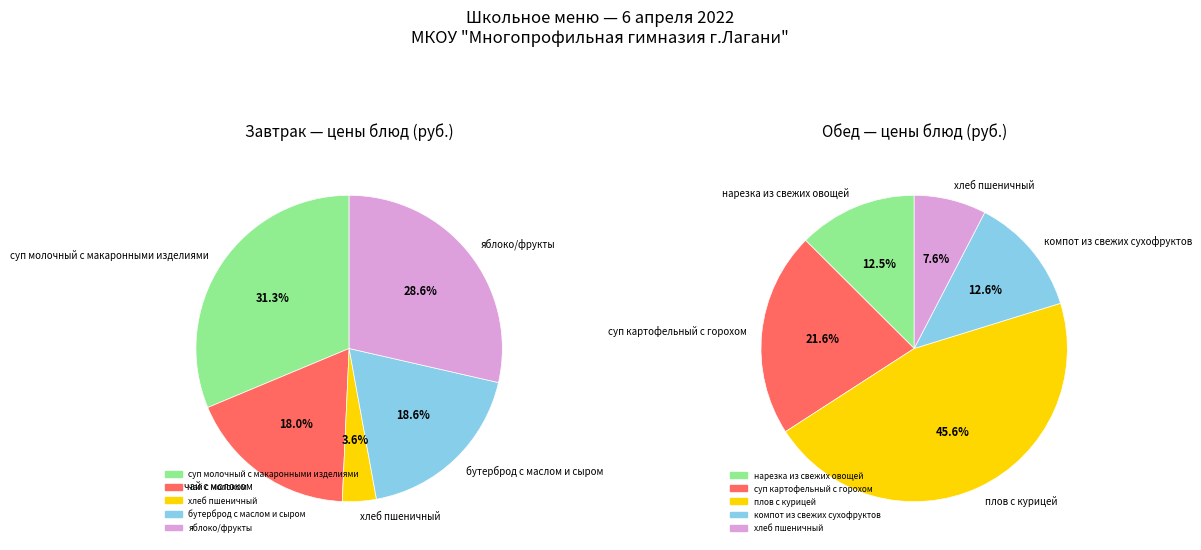

Does any single category account for the majority?

No